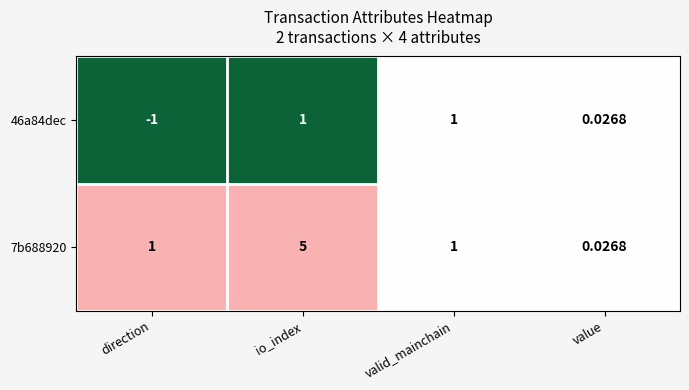

At which label does 7b688920 reach its peak?

io_index